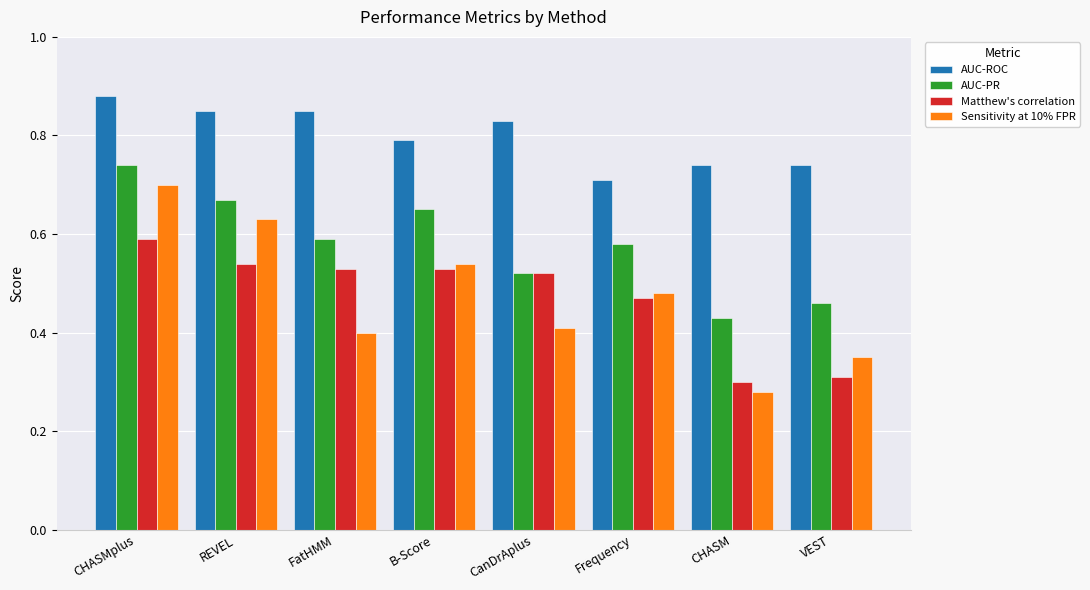

What is the label of the 7th bar from the right?

REVEL